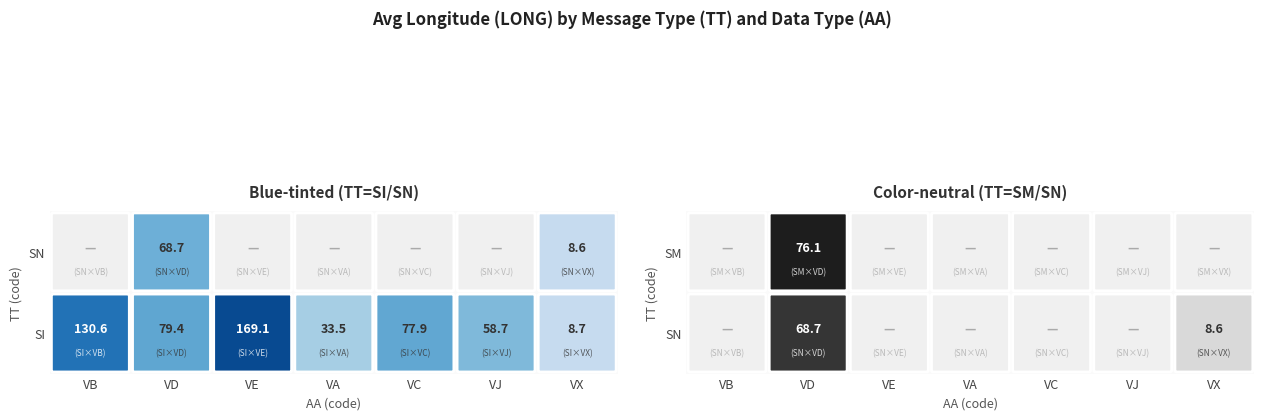

Which has a higher value, VJ or VE?

VE